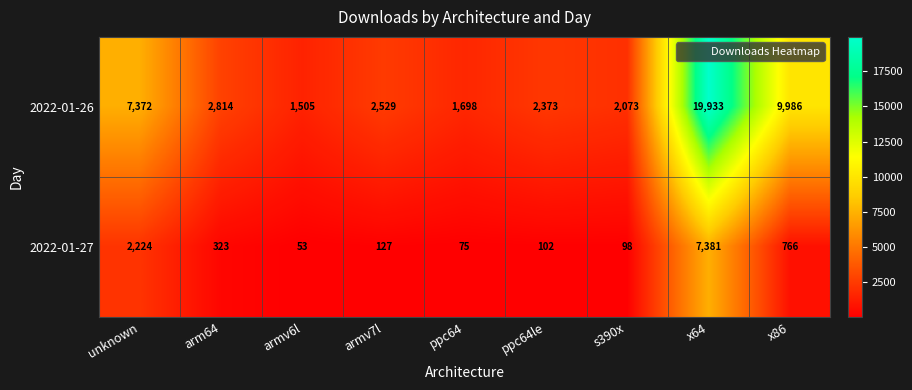

What is the difference between the maximum and minimum values in the 2022-01-27 series?

7328